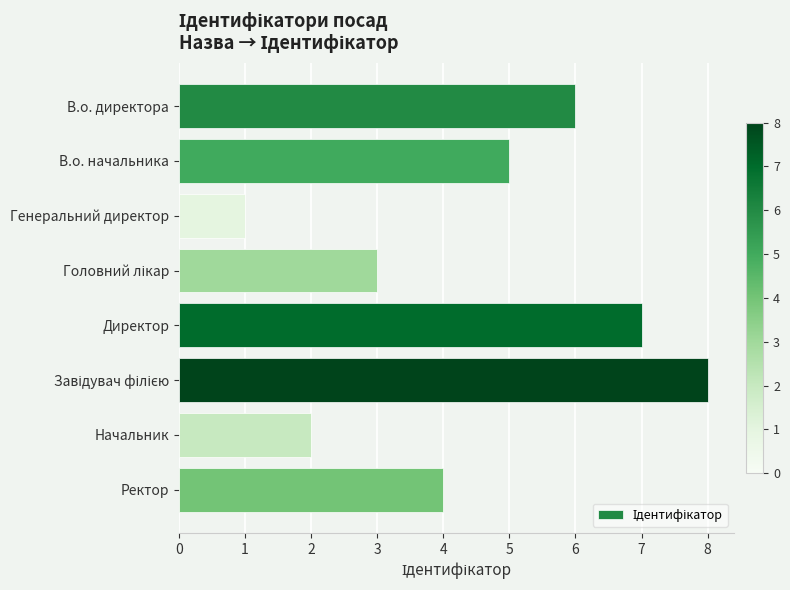

What is the greatest value displayed?

8